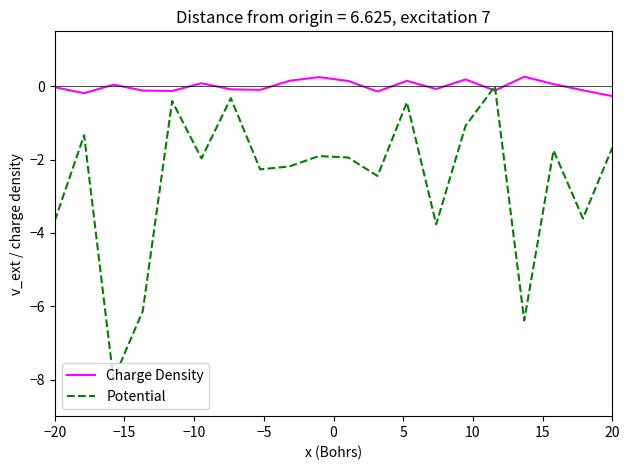

How many interior local peaks does the Potential series have?

7